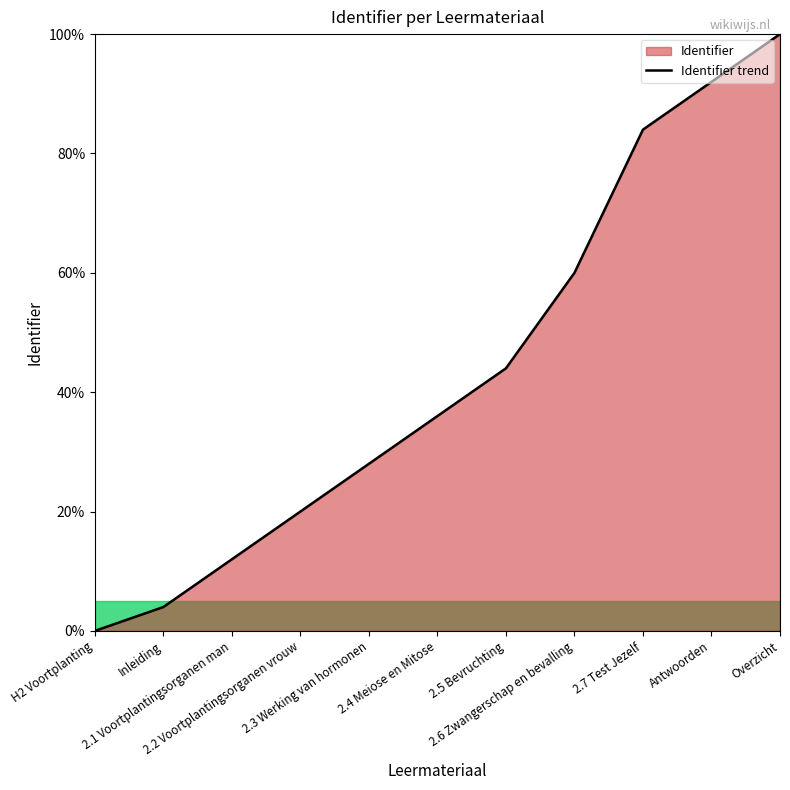

Reading right to left, list all the values displayed in this chart.

Overzicht=100.0	Antwoorden=92.0	2.7 Test Jezelf=84.0	2.6 Zwangerschap en bevalling=60.0	2.5 Bevruchting=44.0	2.4 Meiose en Mitose=36.0	2.3 Werking van hormonen=28.0	2.2 Voortplantingsorganen vrouw=20.0	2.1 Voortplantingsorganen man=12.0	Inleiding=4.0	H2 Voortplanting=0.0